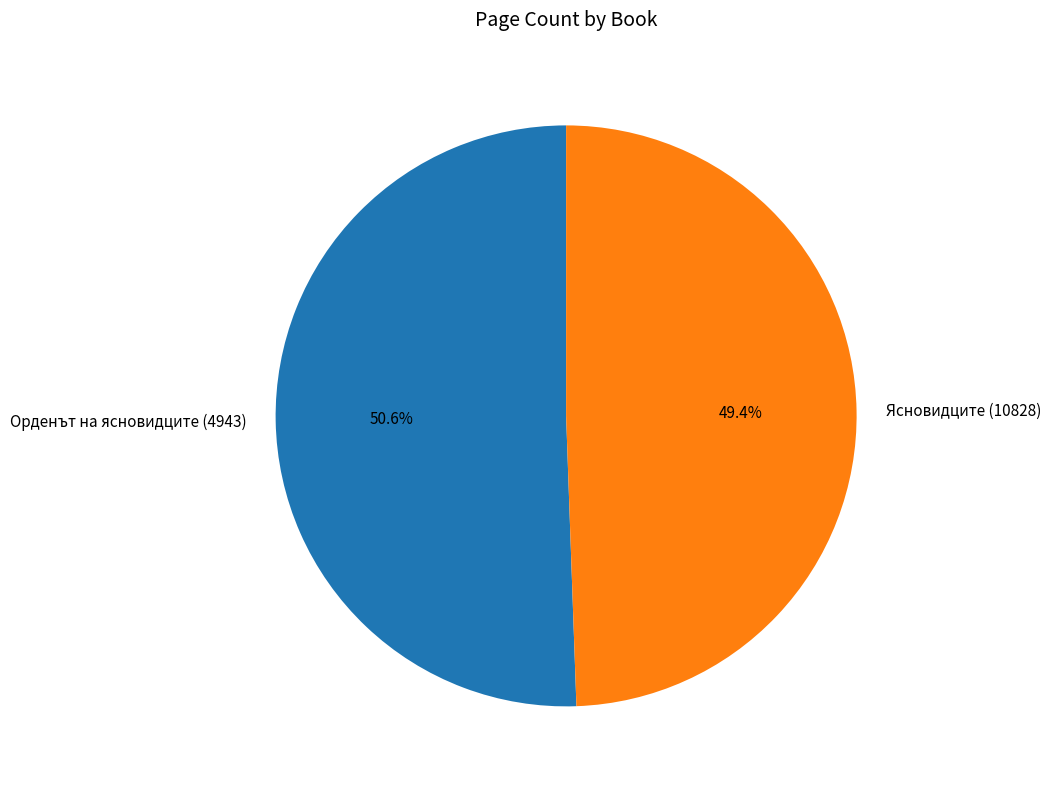

How many slices are in this pie chart?

2